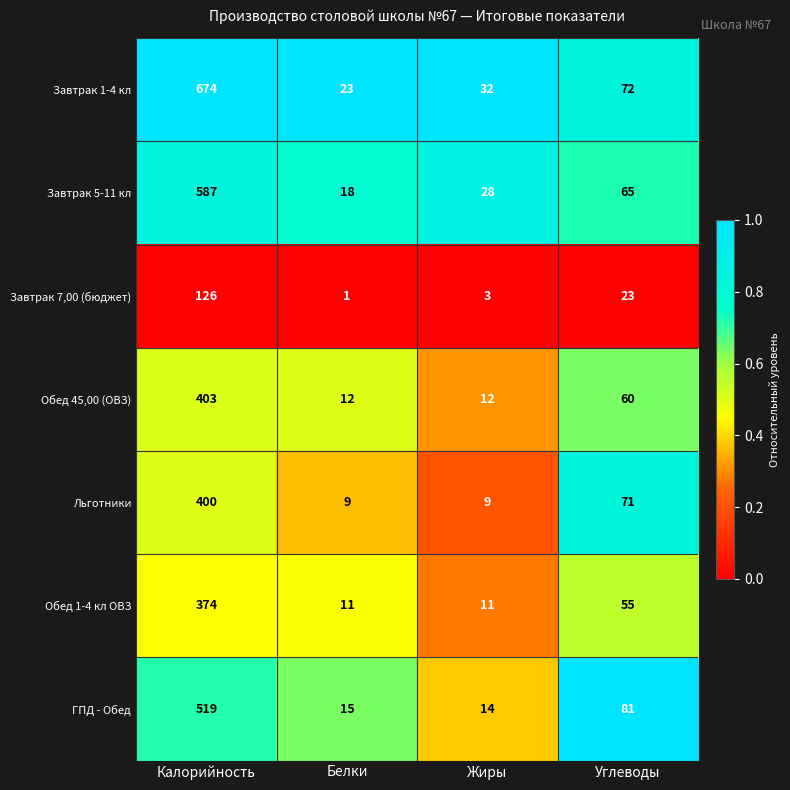

What is the lowest value of the Завтрак 1-4 кл series?

23